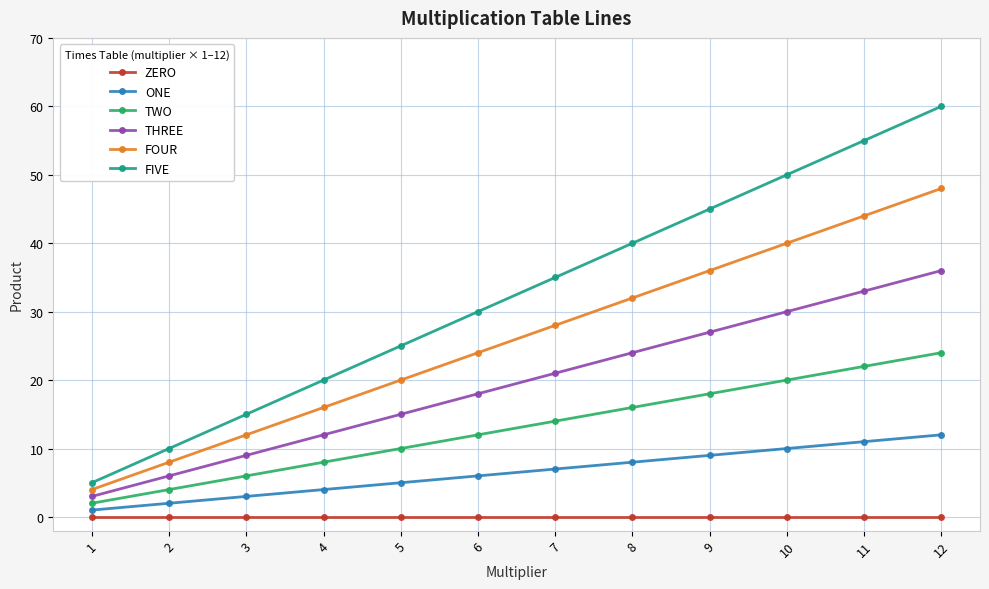

Rank the categories by FIVE value from highest to lowest.

12, 11, 10, 9, 8, 7, 6, 5, 4, 3, 2, 1